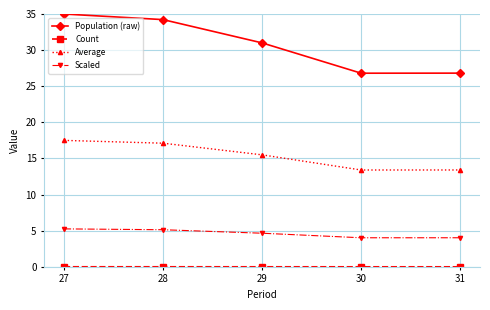

What is the greatest value displayed?

35.0